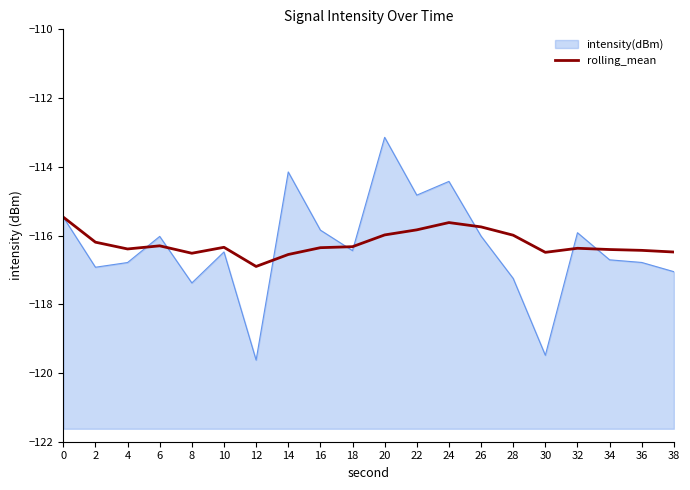

Rank the categories by value from lowest to highest.

12, 14, 8, 30, 38, 36, 34, 4, 32, 16, 10, 18, 6, 2, 28, 20, 22, 26, 24, 0